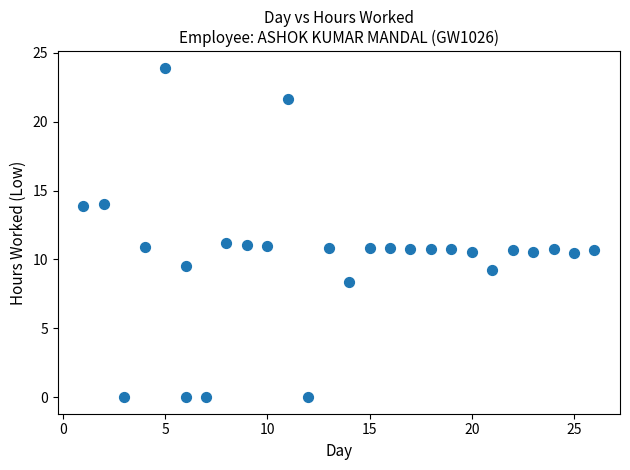

What is the range of Y values (max minus min)?

23.9